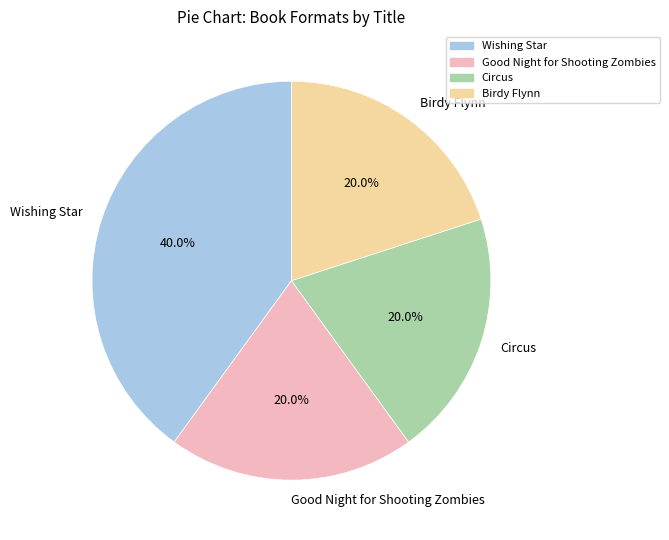

Is the sum of Birdy Flynn and Good Night for Shooting Zombies greater than half?

No